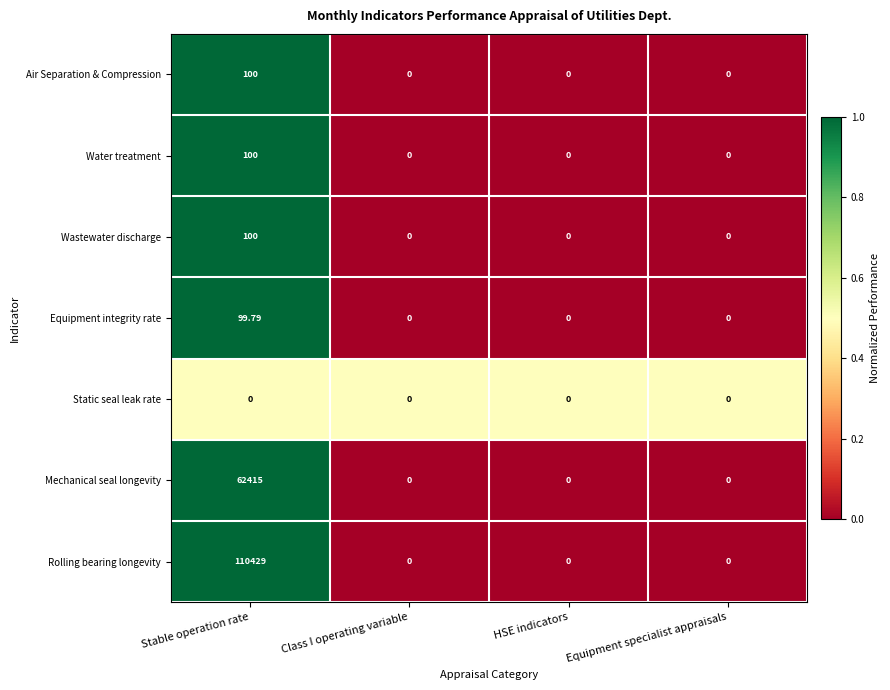

Which category has the highest value in the Rolling bearing longevity series?

Stable operation rate